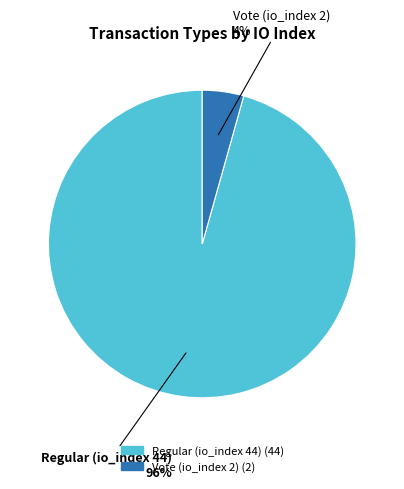

What percentage is the Regular (io_index 44) slice, to the nearest percent?

96%